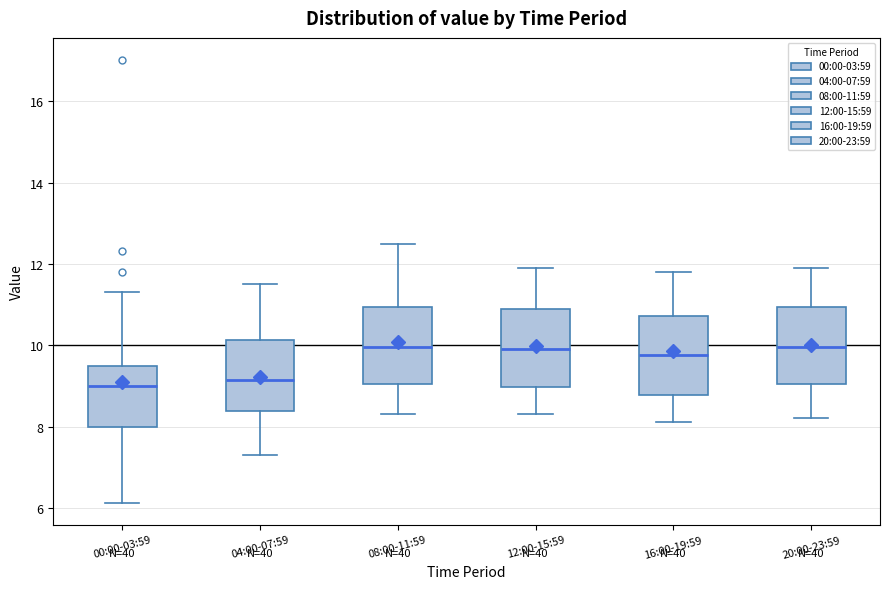

Reading left to right, read every box against the y-axis: the position of its median line, the range the box covers, and the ends of its whiskers. The values are not printed on the chart, so give them approximately, as read against the axis.

00:00-03:59: median 9.0, box 8.0 to 9.4, whiskers 6.2 to 11.4
04:00-07:59: median 9.2, box 8.4 to 10.2, whiskers 7.4 to 11.6
08:00-11:59: median 10.0, box 9.0 to 11.0, whiskers 8.4 to 12.6
12:00-15:59: median 10.0, box 9.0 to 11.0, whiskers 8.4 to 12.0
16:00-19:59: median 9.8, box 8.8 to 10.8, whiskers 8.2 to 11.8
20:00-23:59: median 10.0, box 9.0 to 11.0, whiskers 8.2 to 12.0